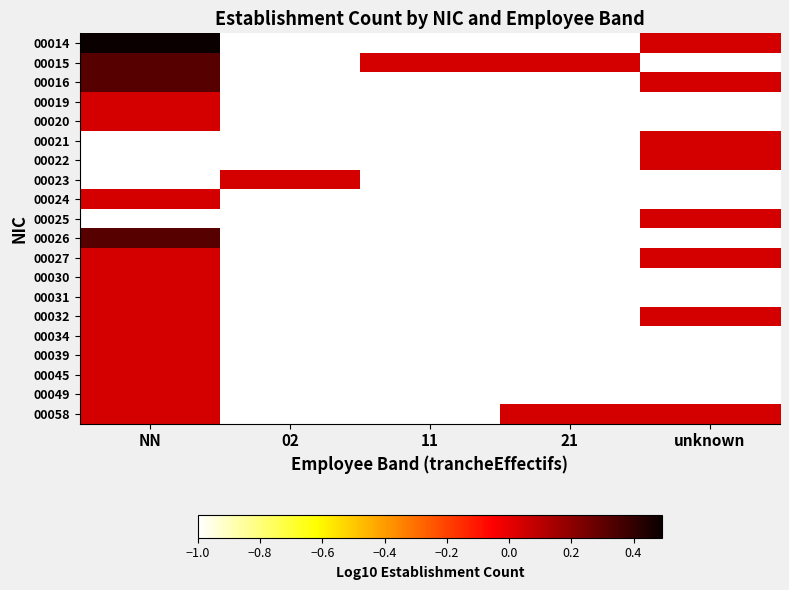

Reading left to right, transcribe all the data shown in this chart.

00014: NN=0.5	02=-1.0	11=-1.0	21=-1.0	unknown=0.0
00015: NN=0.3	02=-1.0	11=0.0	21=0.0	unknown=-1.0
00016: NN=0.3	02=-1.0	11=-1.0	21=-1.0	unknown=0.0
00019: NN=0.0	02=-1.0	11=-1.0	21=-1.0	unknown=-1.0
00020: NN=0.0	02=-1.0	11=-1.0	21=-1.0	unknown=-1.0
00021: NN=-1.0	02=-1.0	11=-1.0	21=-1.0	unknown=0.0
00022: NN=-1.0	02=-1.0	11=-1.0	21=-1.0	unknown=0.0
00023: NN=-1.0	02=0.0	11=-1.0	21=-1.0	unknown=-1.0
00024: NN=0.0	02=-1.0	11=-1.0	21=-1.0	unknown=-1.0
00025: NN=-1.0	02=-1.0	11=-1.0	21=-1.0	unknown=0.0
00026: NN=0.3	02=-1.0	11=-1.0	21=-1.0	unknown=-1.0
00027: NN=0.0	02=-1.0	11=-1.0	21=-1.0	unknown=0.0
00030: NN=0.0	02=-1.0	11=-1.0	21=-1.0	unknown=-1.0
00031: NN=0.0	02=-1.0	11=-1.0	21=-1.0	unknown=-1.0
00032: NN=0.0	02=-1.0	11=-1.0	21=-1.0	unknown=0.0
00034: NN=0.0	02=-1.0	11=-1.0	21=-1.0	unknown=-1.0
00039: NN=0.0	02=-1.0	11=-1.0	21=-1.0	unknown=-1.0
00045: NN=0.0	02=-1.0	11=-1.0	21=-1.0	unknown=-1.0
00049: NN=0.0	02=-1.0	11=-1.0	21=-1.0	unknown=-1.0
00058: NN=0.0	02=-1.0	11=-1.0	21=0.0	unknown=0.0